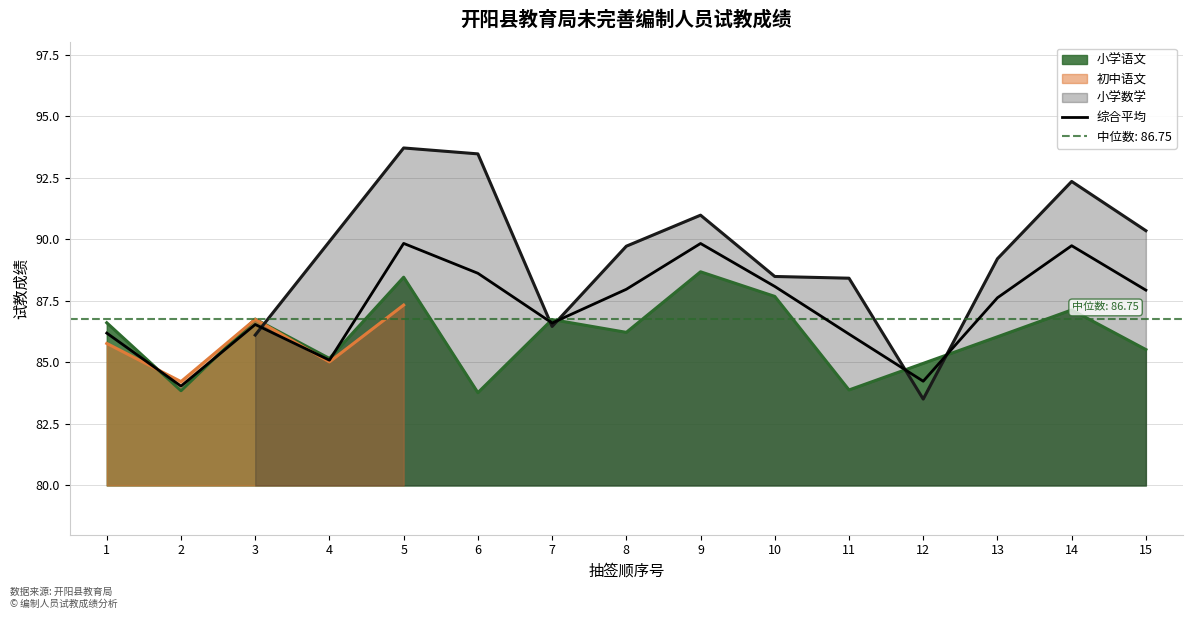

Is it true that 小学语文 equals 48.0 at 1?

False